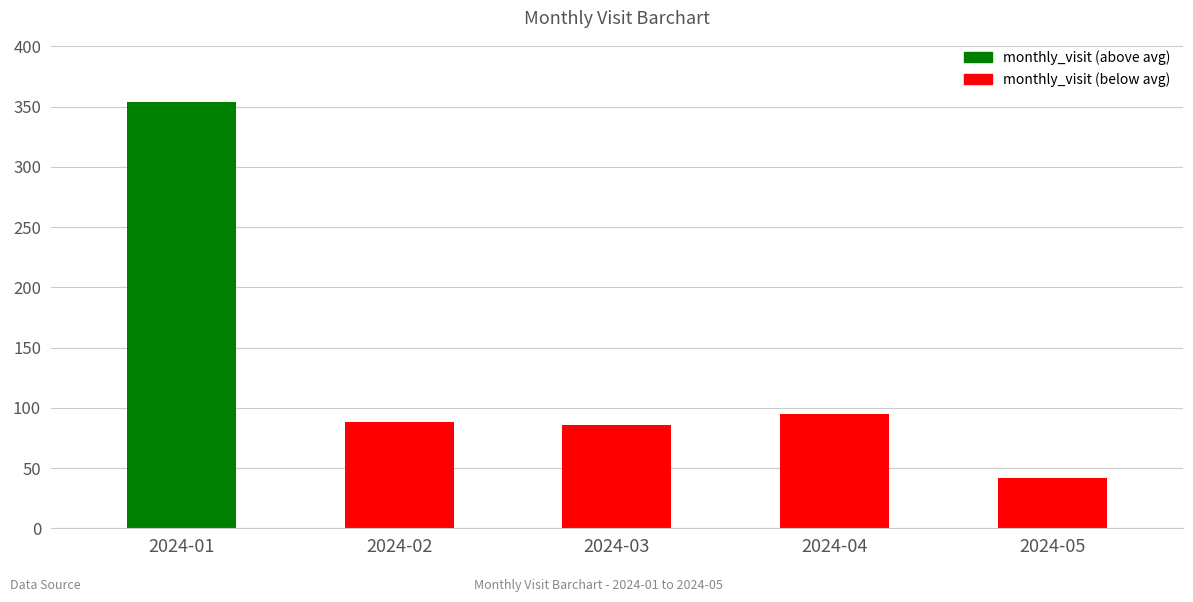

The value at 2024-01 is 106. True or false?

False